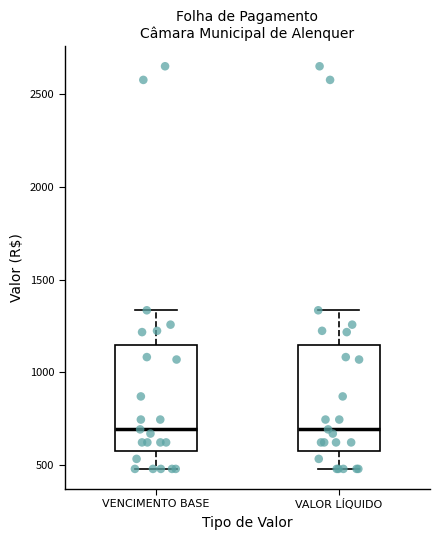

Reading left to right, transcribe this box plot: for each box, give where its median line is, the range the box spans, and where its two whiskers end, as read against the y-axis. The values are not printed on the chart, so give them approximately, as read against the axis.

VENCIMENTO BASE: median 700, box 600 to 1150, whiskers 500 to 1350
VALOR LÍQUIDO: median 700, box 600 to 1150, whiskers 500 to 1350